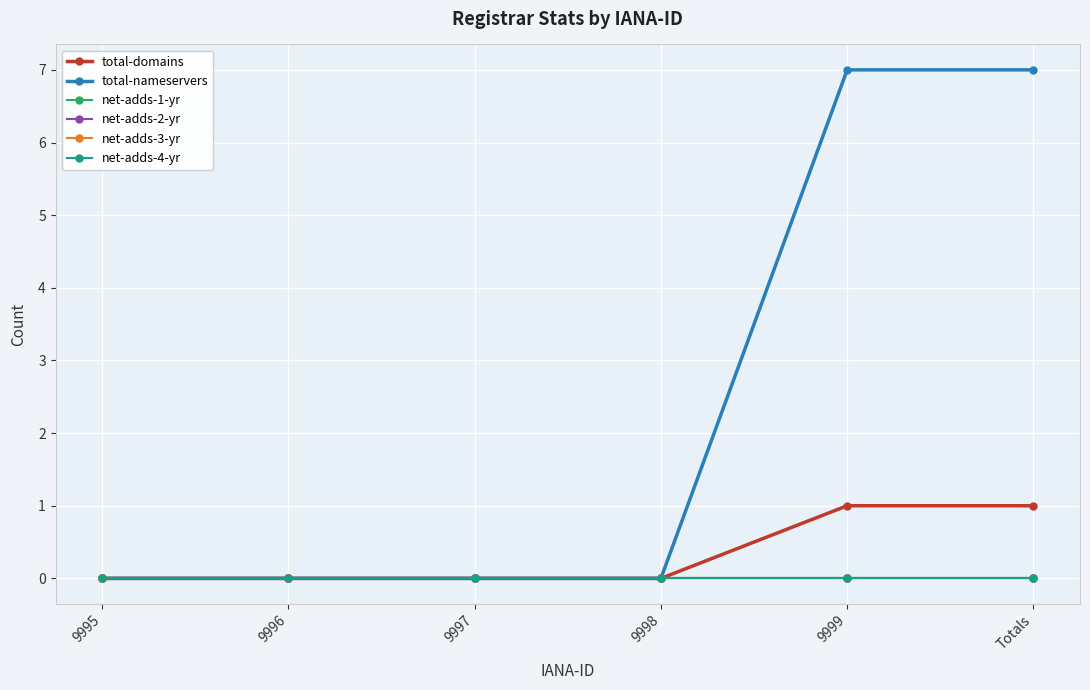

Does the chart have visible grid lines?

Yes